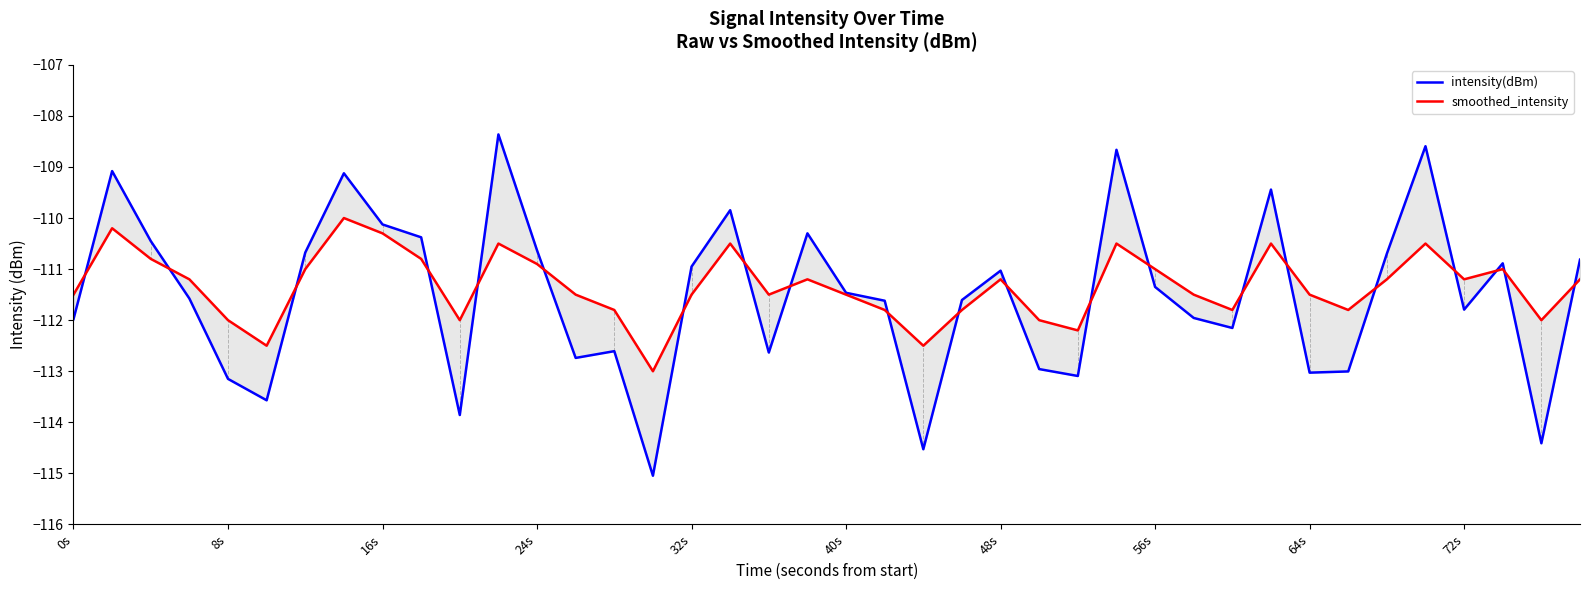

What is the maximum value shown in the chart?

-108.4